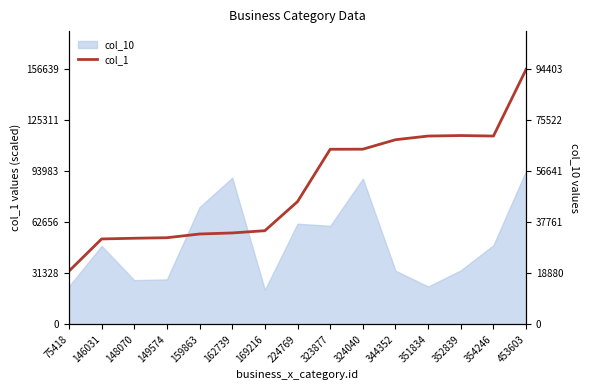

True or false: the data has more than 0 interior local peaks.

True